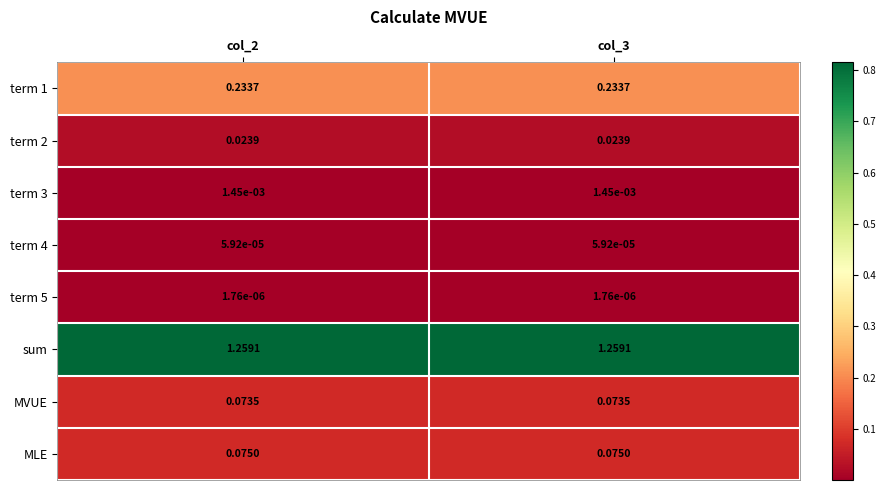

Is the value of term 2 at col_2 greater than the value of term 3 at col_3?

Yes